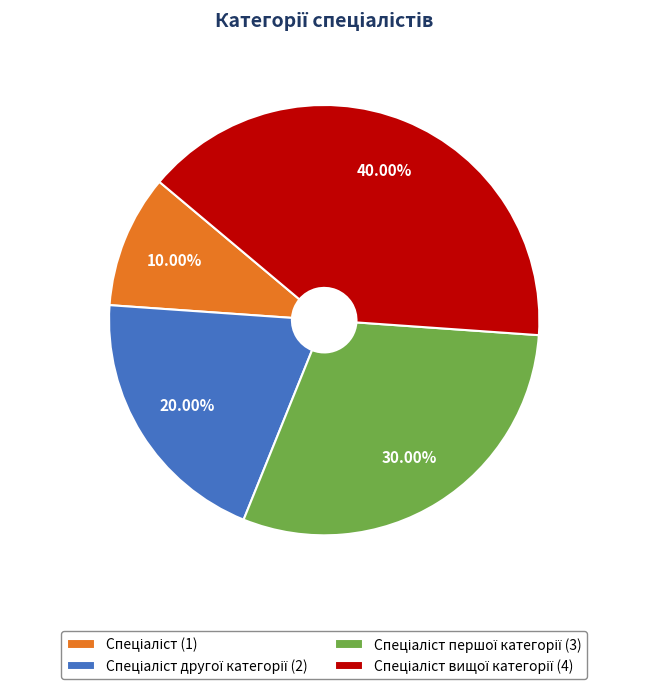

To the nearest percent, what is the average slice percentage?

25%